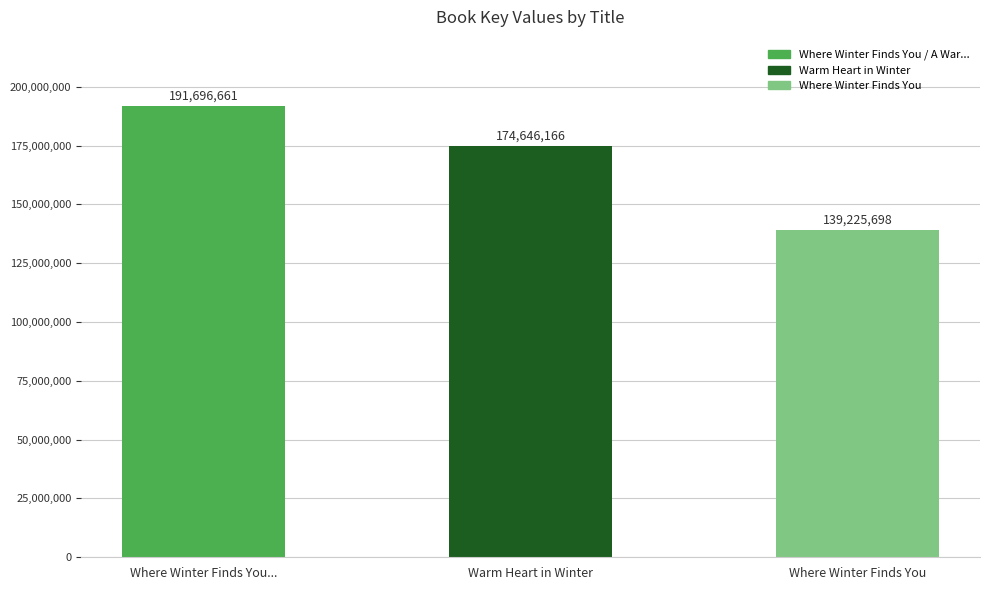

Which has a higher value, Where Winter Finds You / A Warm Heart in Winter or Warm Heart in Winter?

Where Winter Finds You / A Warm Heart in Winter